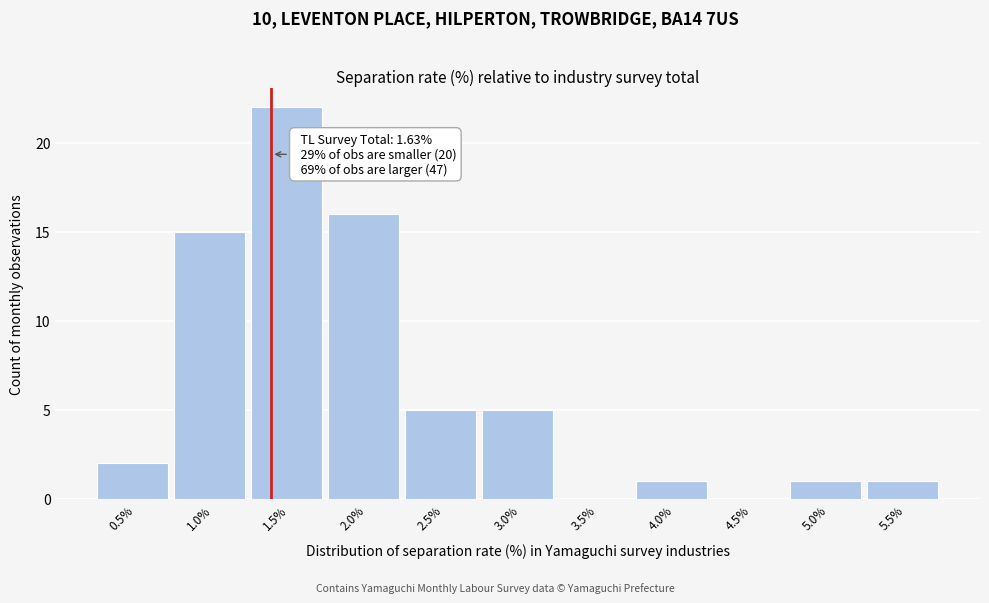

Reading right to left, list all the values displayed in this chart.

5.5%=1	5.0%=1	4.5%=0	4.0%=1	3.5%=0	3.0%=5	2.5%=5	2.0%=16	1.5%=22	1.0%=15	0.5%=2